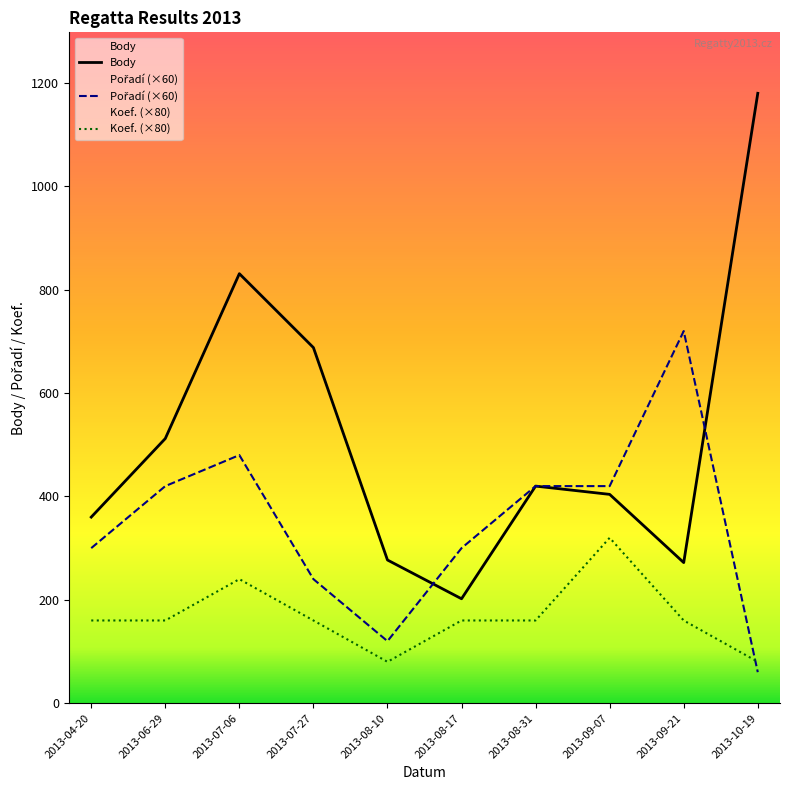

Which series has the widest spread of values?

Body